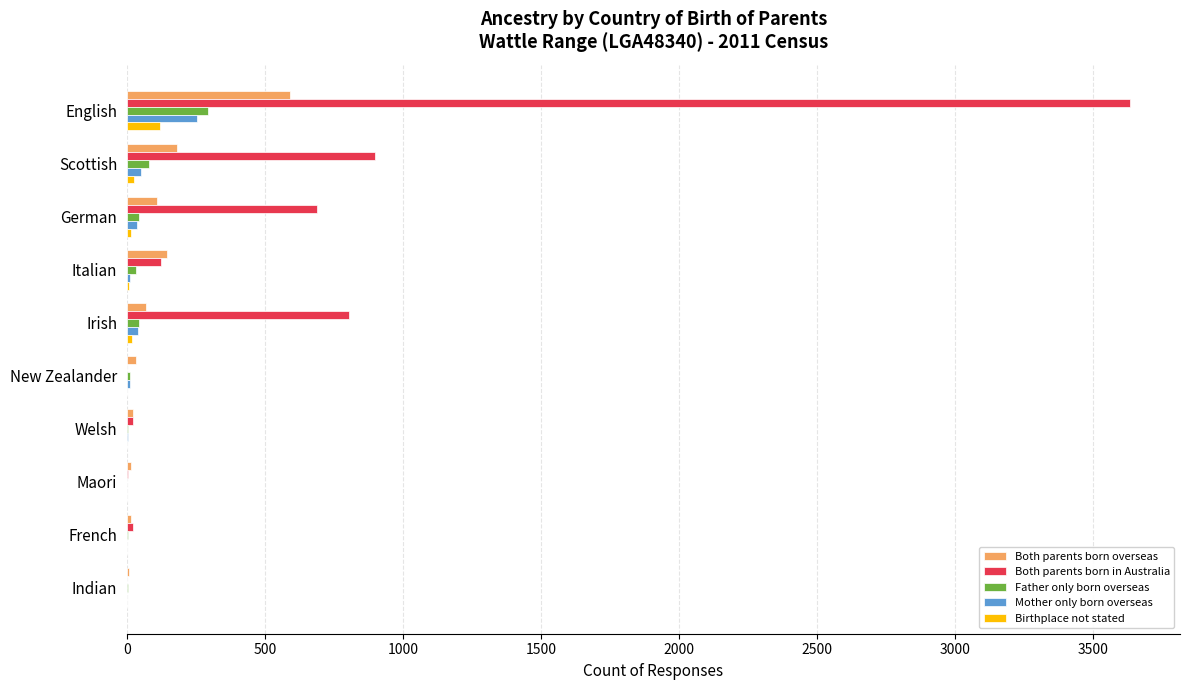

True or false: Both parents born in Australia has a value of 1356 at Scottish.

False